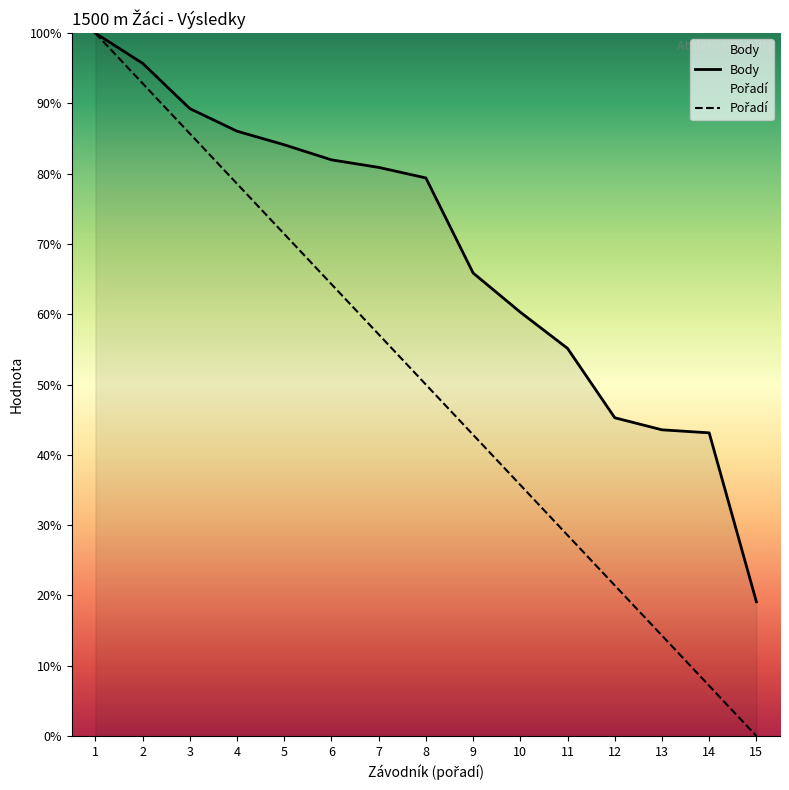

What is the difference between the highest and lowest values at 8?

29.4